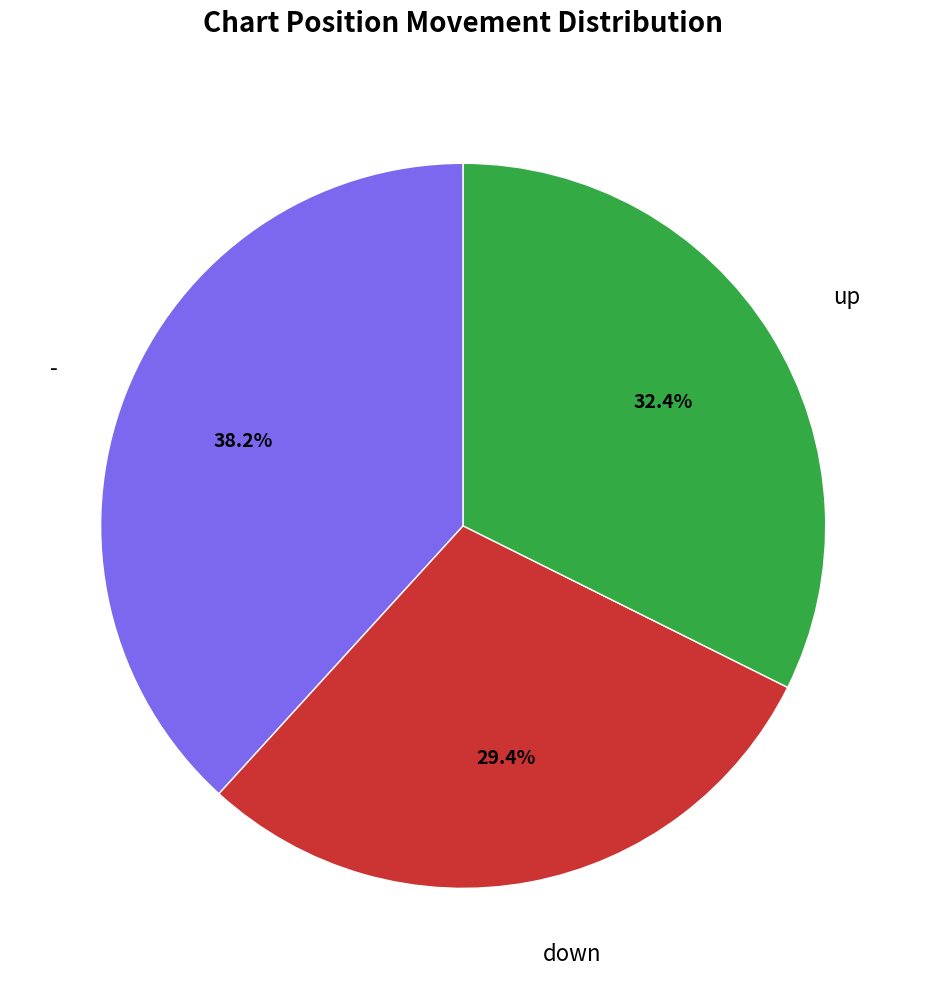

Which slice is the largest?

-